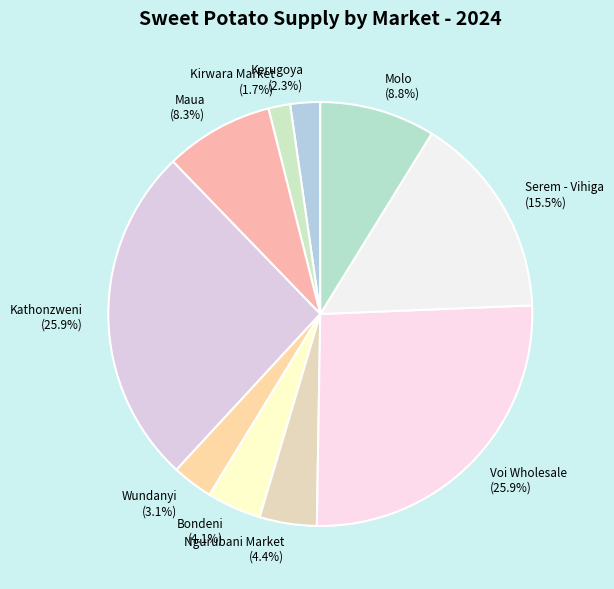

To the nearest percent, what portion does Ngurubani Market represent?

4%